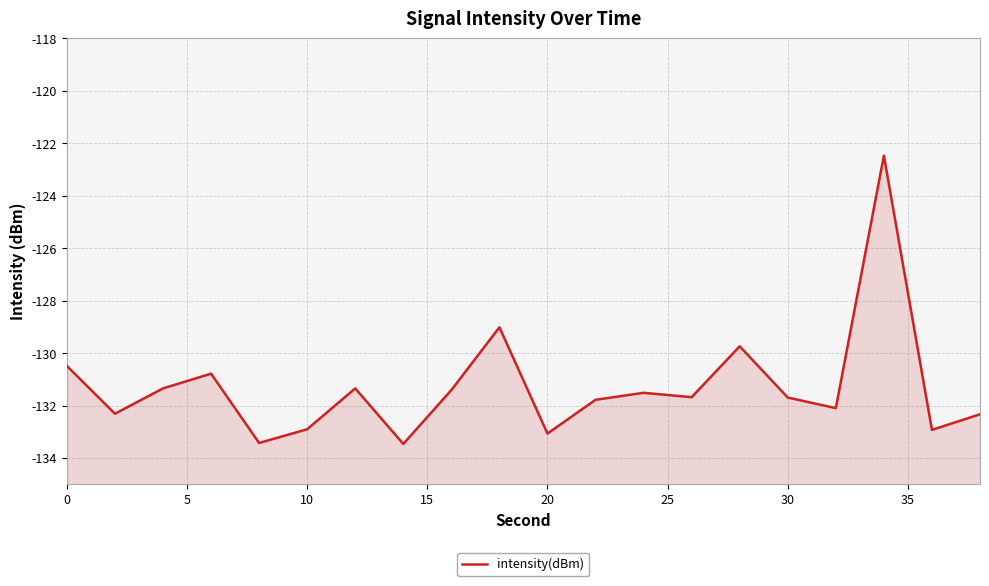

Count the number of categories in the chart.

20